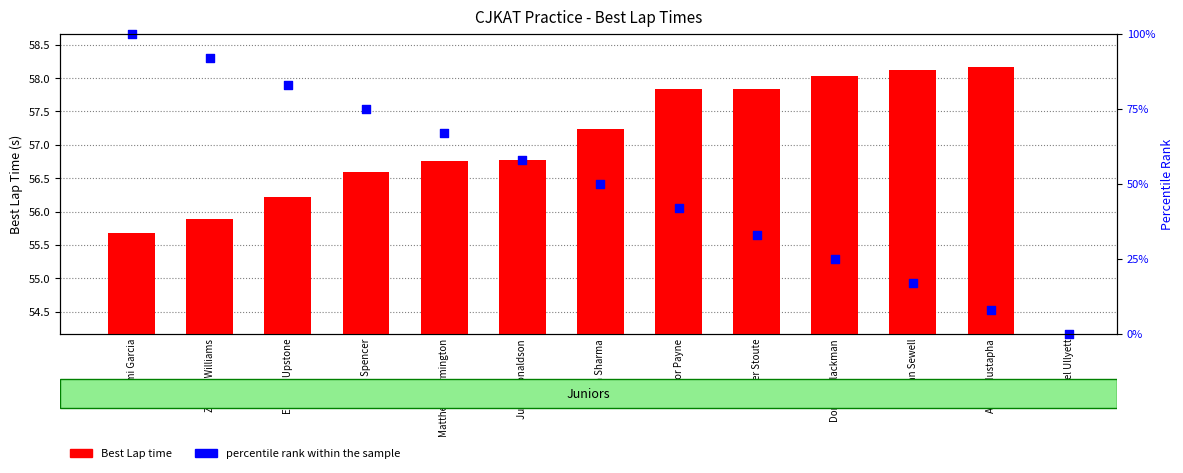

Which series has the widest spread of Y values?

percentile rank within the sample